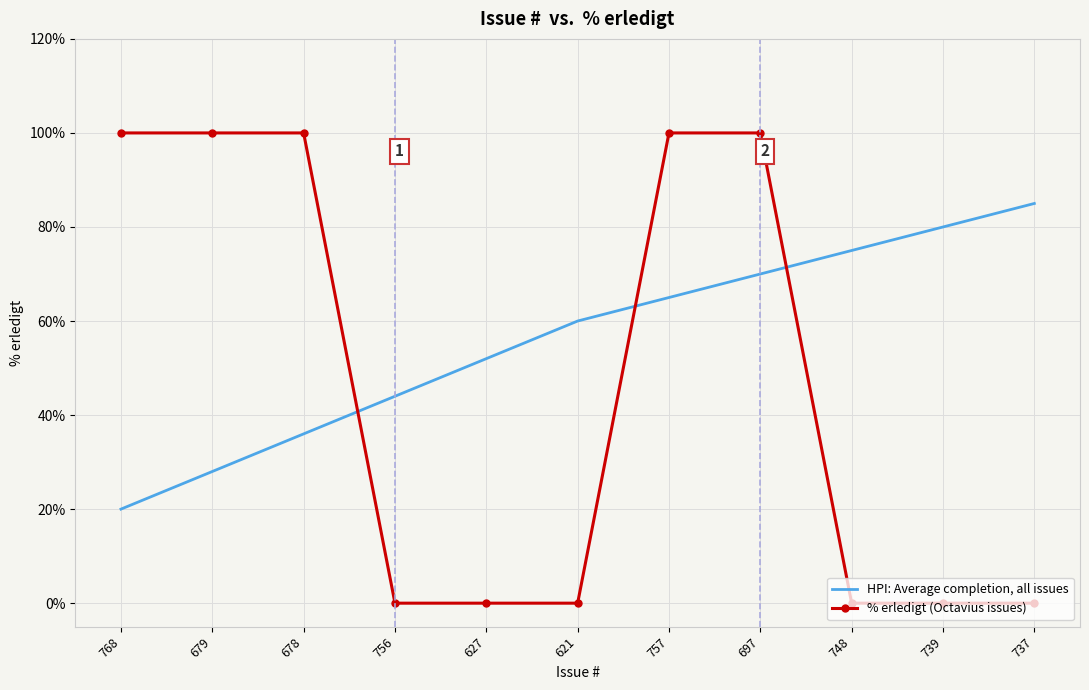

List the series in order of their overall mean, highest first.

HPI: Average completion, all issues, % erledigt (Octavius issues)